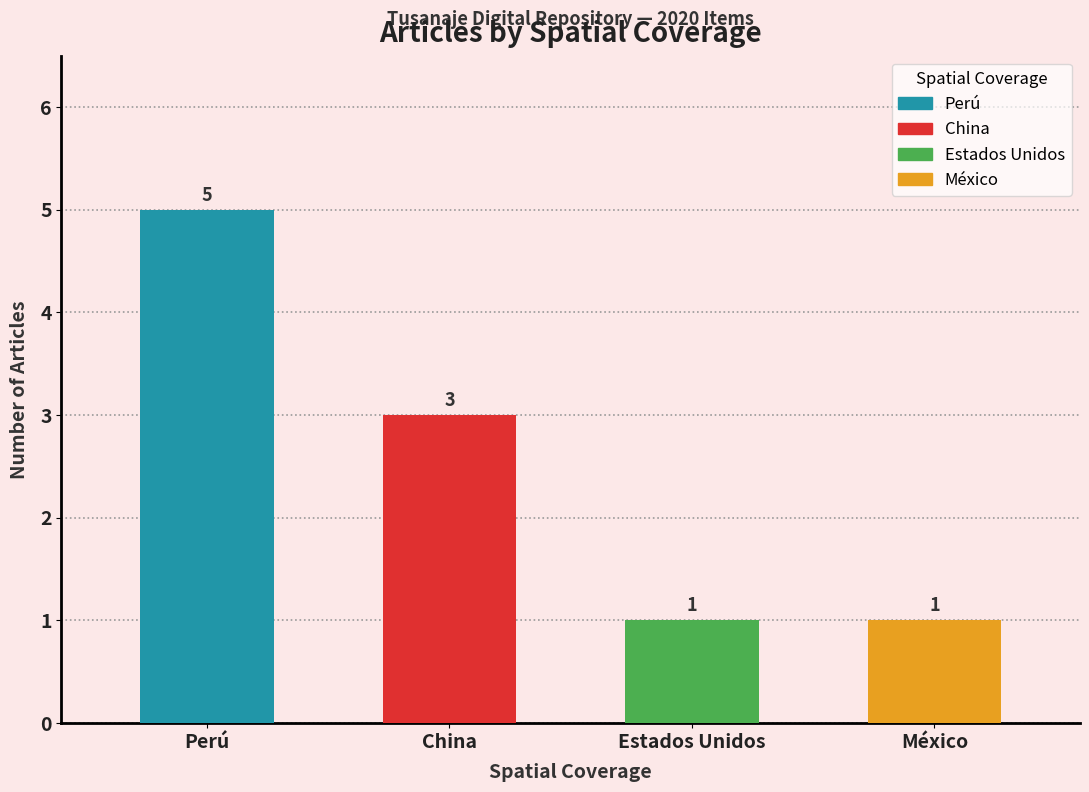

How many values in México are above zero?

1